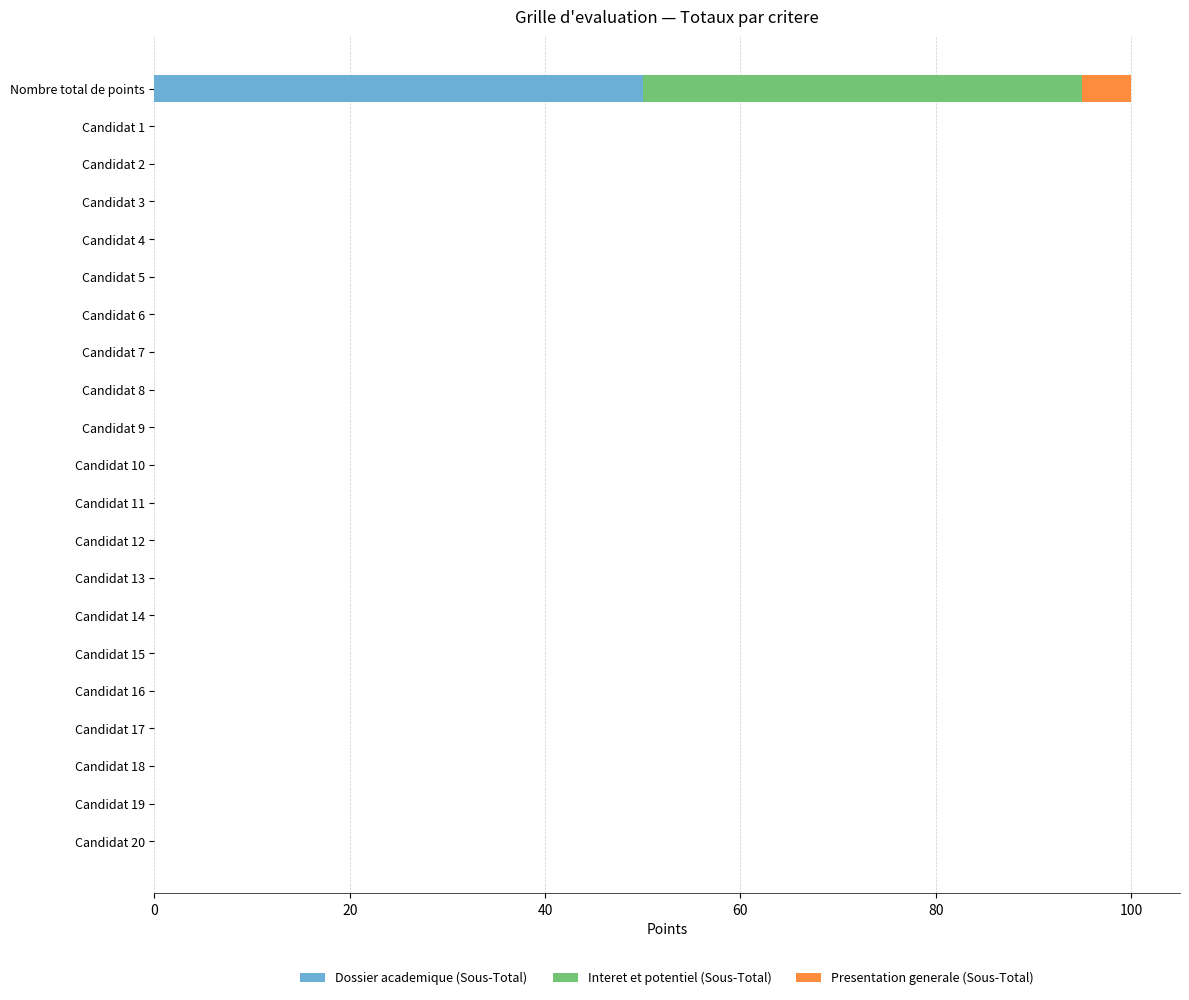

What are all the series names shown in the legend?

Dossier academique (Sous-Total), Interet et potentiel (Sous-Total), Presentation generale (Sous-Total)